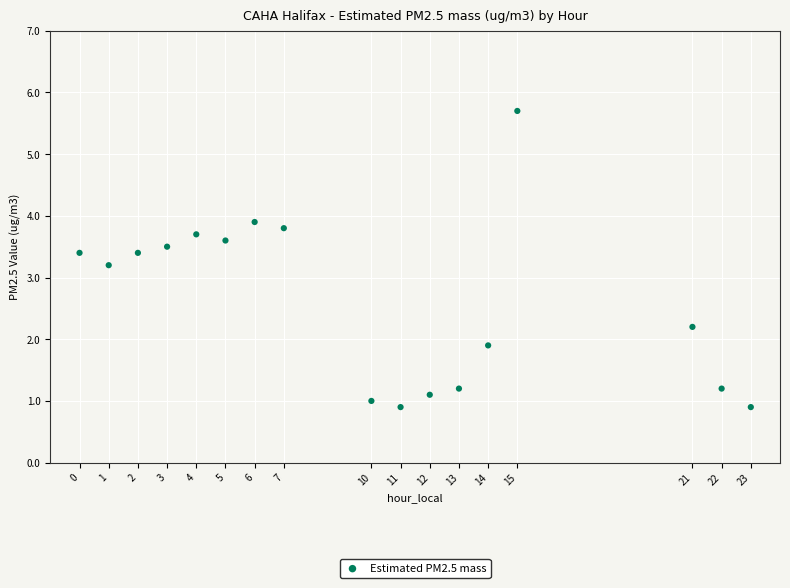

What Y value in the scatter plot is closest to 3?

3.2